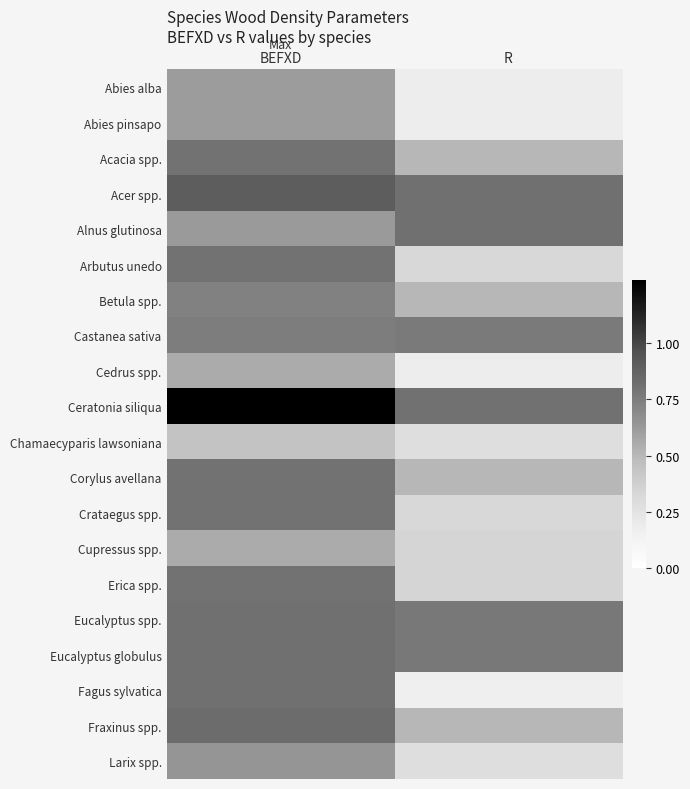

Reading left to right, transcribe all the data shown in this chart.

Abies alba: BEFXD=0.6	R=0.2
Abies pinsapo: BEFXD=0.6	R=0.2
Acacia spp.: BEFXD=0.8	R=0.5
Acer spp.: BEFXD=0.9	R=0.8
Alnus glutinosa: BEFXD=0.6	R=0.8
Arbutus unedo: BEFXD=0.8	R=0.3
Betula spp.: BEFXD=0.7	R=0.5
Castanea sativa: BEFXD=0.8	R=0.8
Cedrus spp.: BEFXD=0.6	R=0.2
Ceratonia siliqua: BEFXD=1.3	R=0.8
Chamaecyparis lawsoniana: BEFXD=0.4	R=0.3
Corylus avellana: BEFXD=0.8	R=0.5
Crataegus spp.: BEFXD=0.8	R=0.3
Cupressus spp.: BEFXD=0.6	R=0.3
Erica spp.: BEFXD=0.8	R=0.3
Eucalyptus spp.: BEFXD=0.8	R=0.8
Eucalyptus globulus: BEFXD=0.8	R=0.8
Fagus sylvatica: BEFXD=0.8	R=0.2
Fraxinus spp.: BEFXD=0.8	R=0.5
Larix spp.: BEFXD=0.6	R=0.3